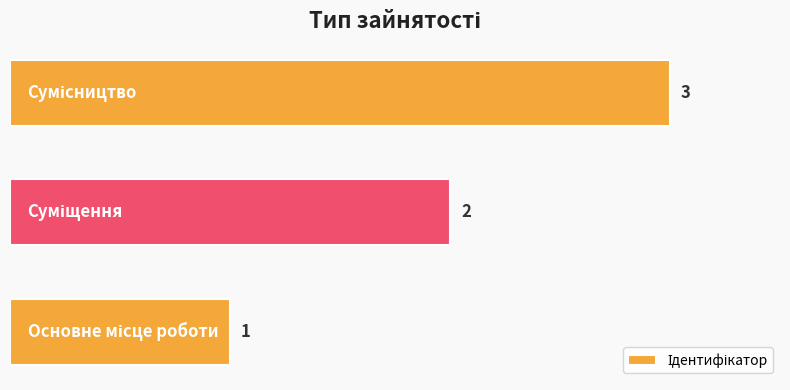

How many values are between 1 and 3?

3